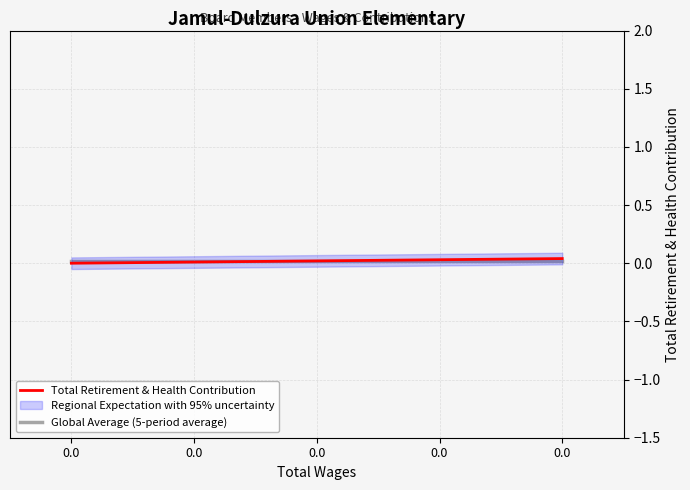

List the labels in order of Global Average (5-period average) value, largest first.

0.0, 0.0, 0.0, 0.0, 0.0